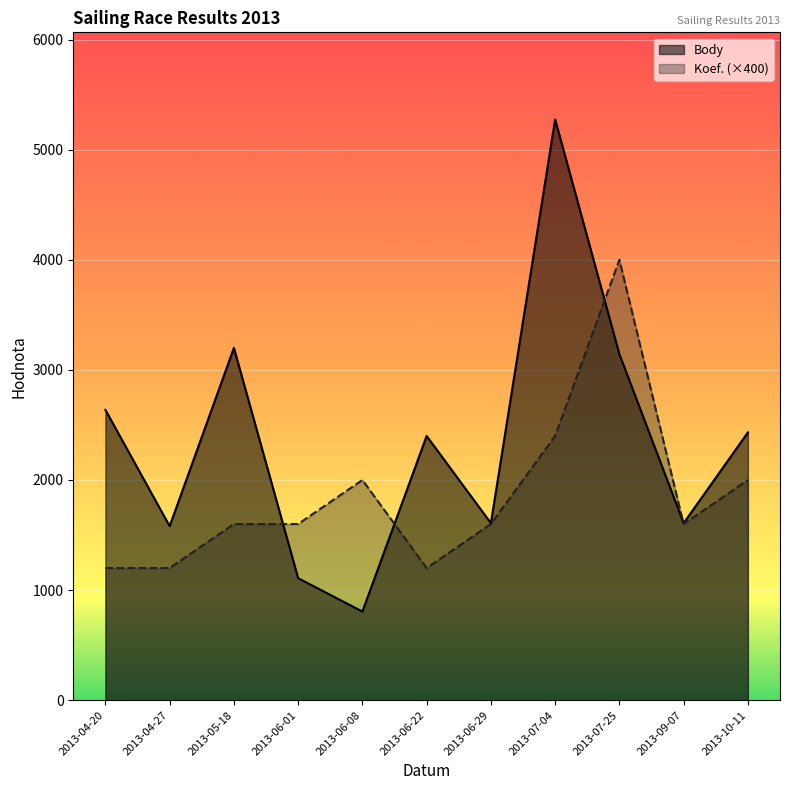

What is the label of the 4th point from the left?

2013-06-01